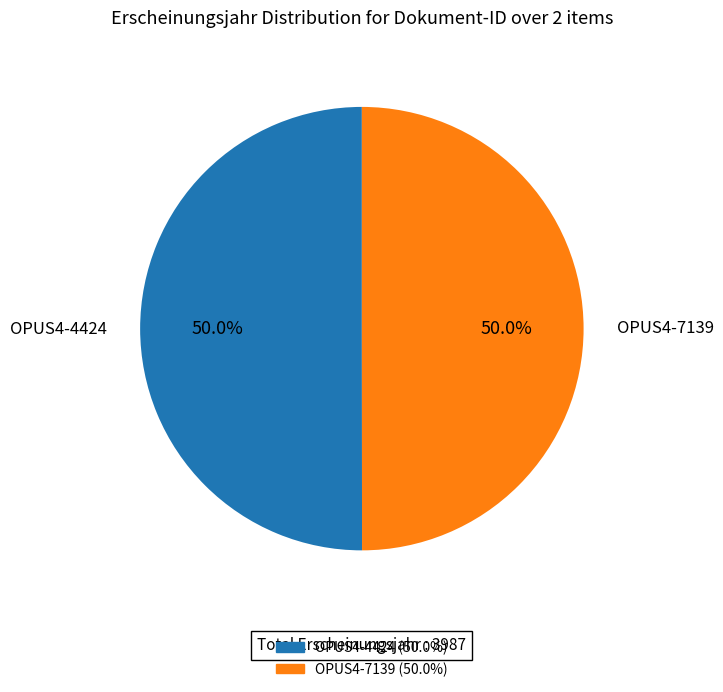

What is the ratio of the value at OPUS4-7139 to the value at OPUS4-4424?

1.0